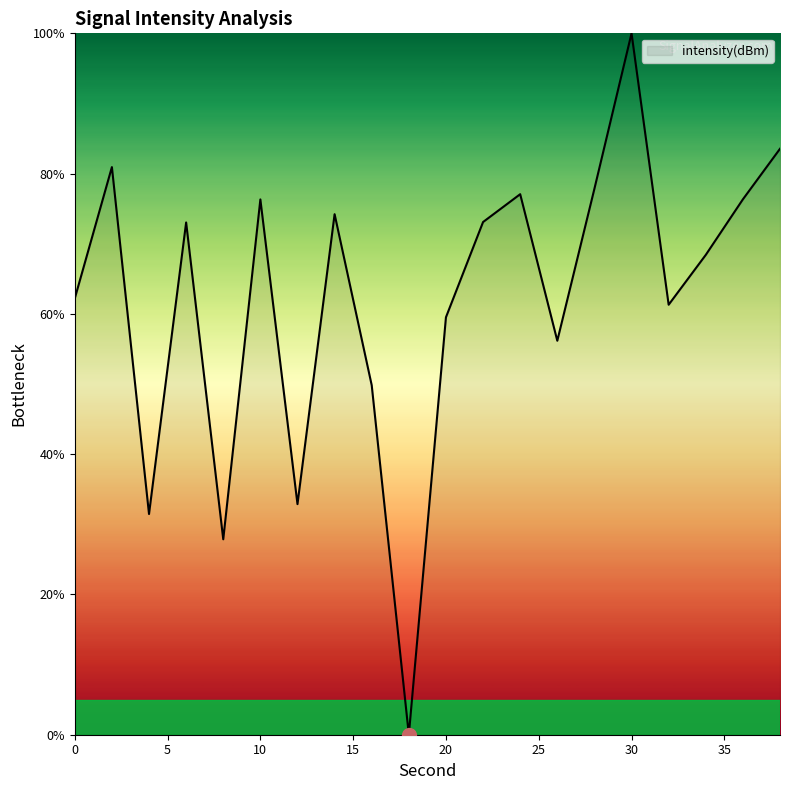

What is the greatest value displayed?

100.0